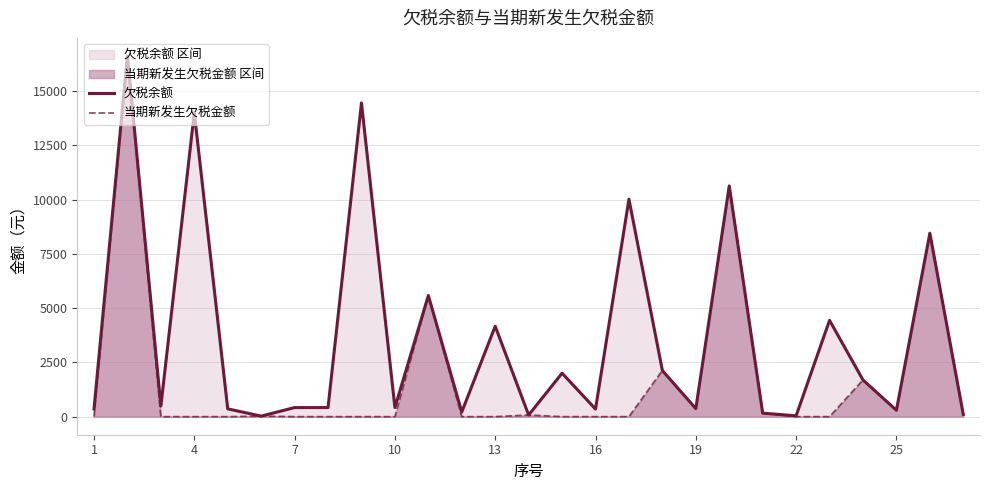

The 欠税余额 series shows 1124.2 at 13. True or false?

False